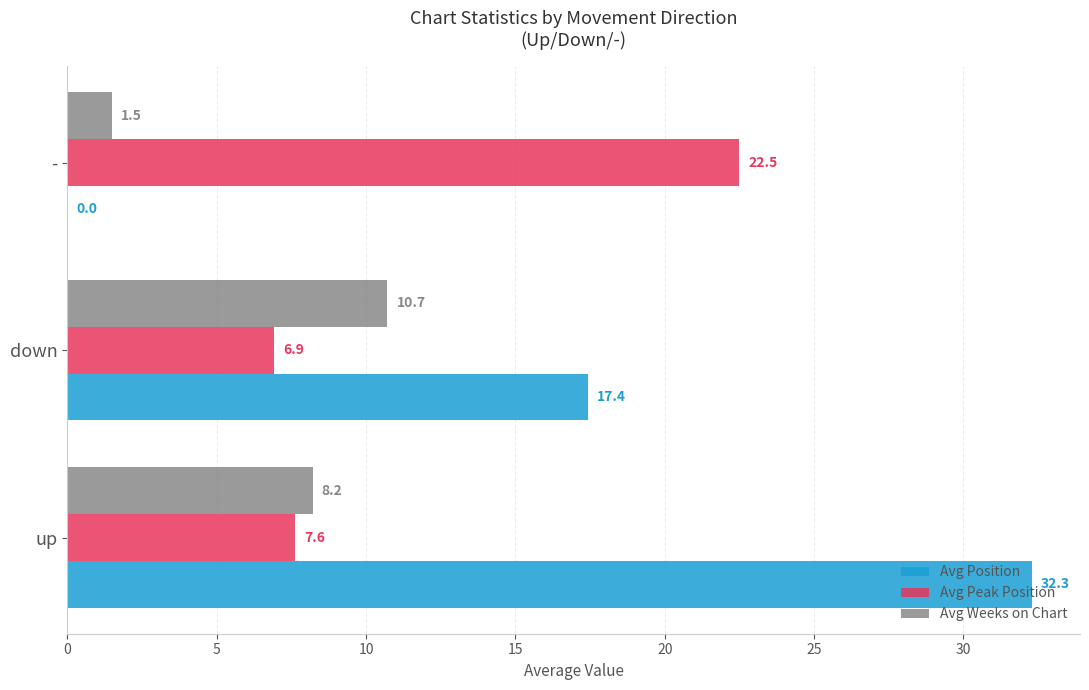

Is it true that Avg Weeks on Chart equals 10.7 at down?

True